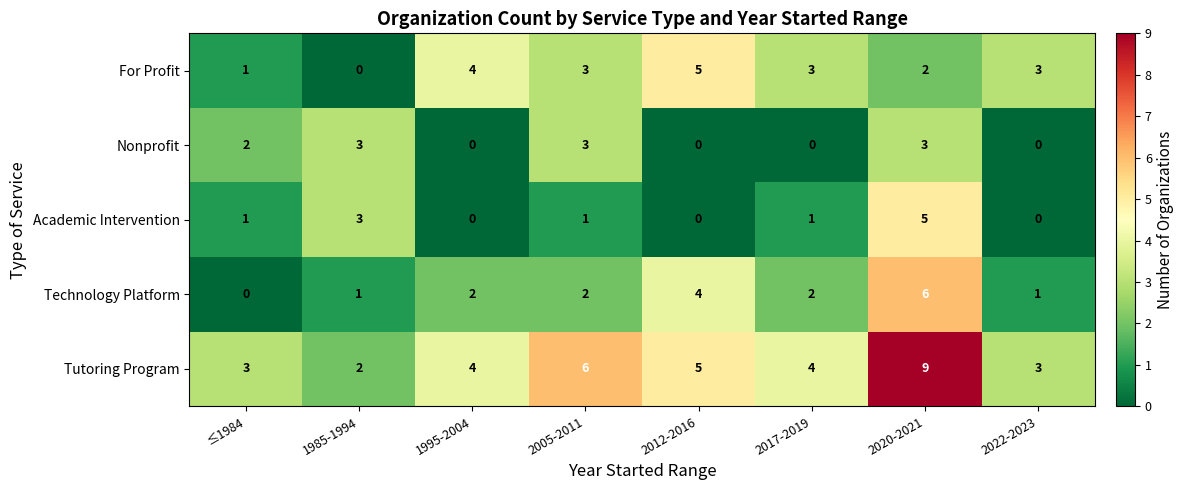

How many Technology Platform values are between 1 and 4?

6